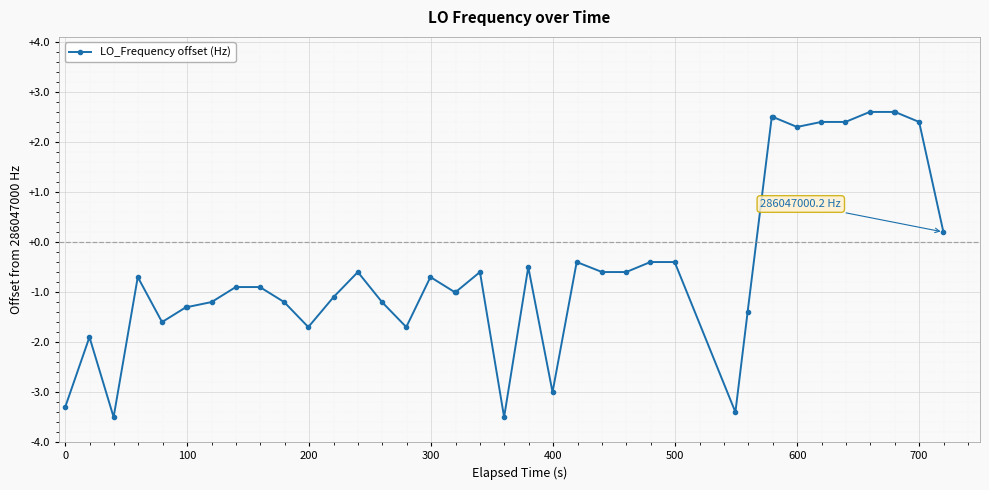

What is the value of the 28th point from the left?

-0.4